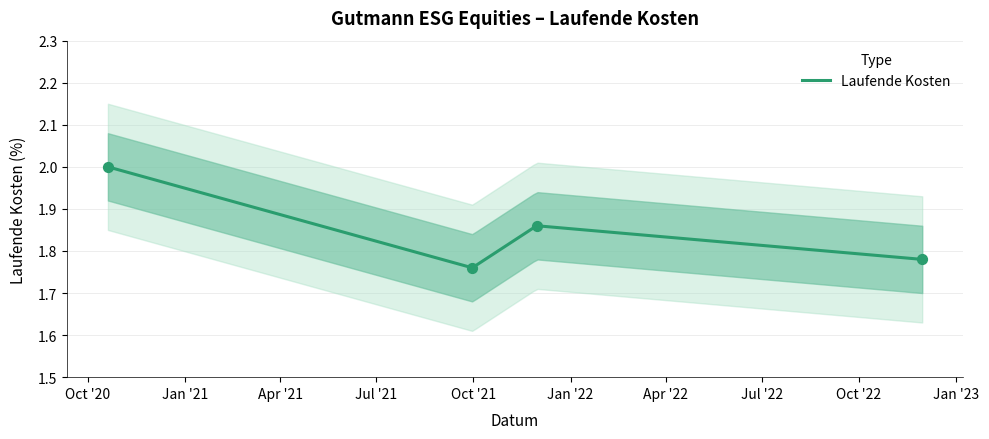

Between 2021-11-30 and 2021-09-30, which is larger?

2021-11-30